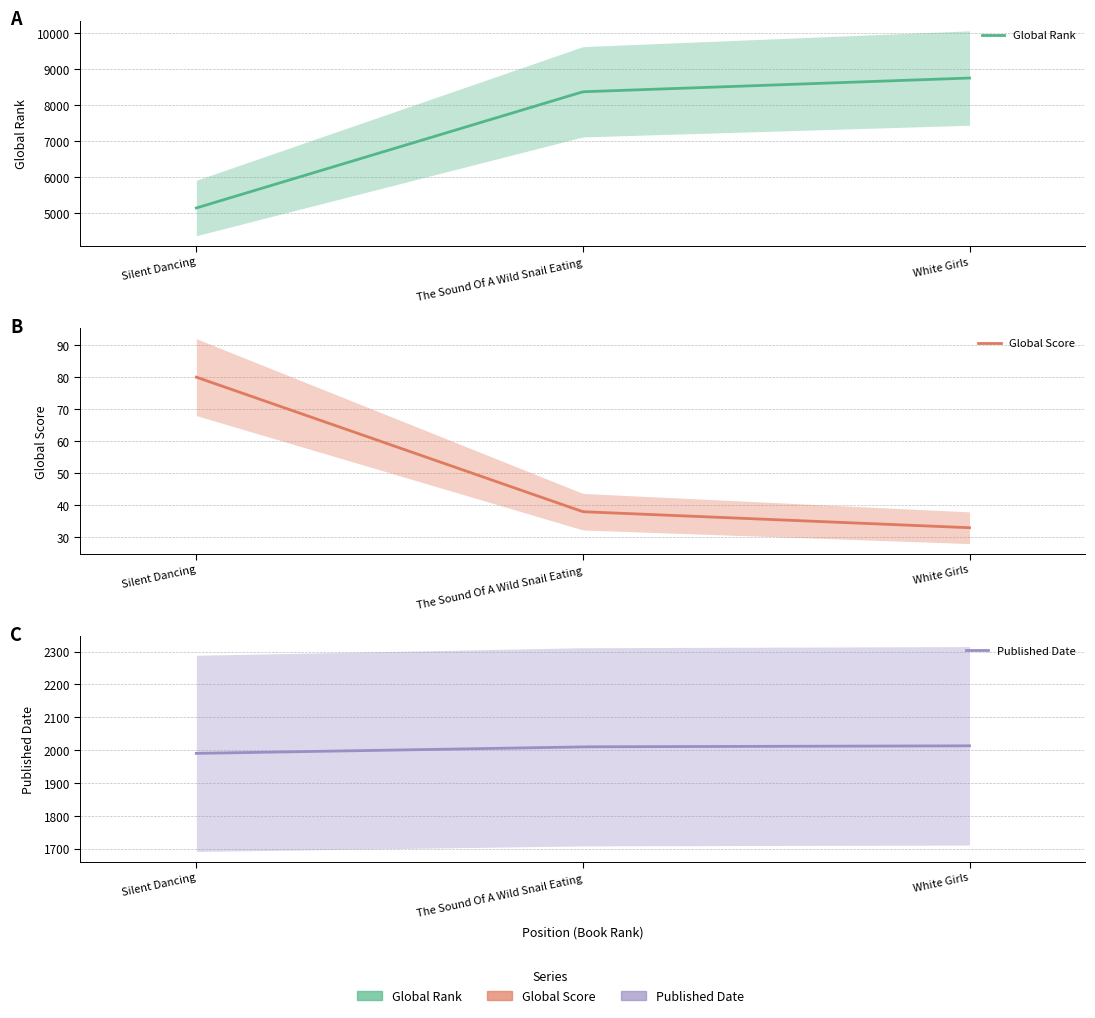

Reading right to left, what are all the values shown in this chart?

Global Rank: 8751	8369	5138
Global Score: 33	38	80
Published Date: 2013	2010	1990